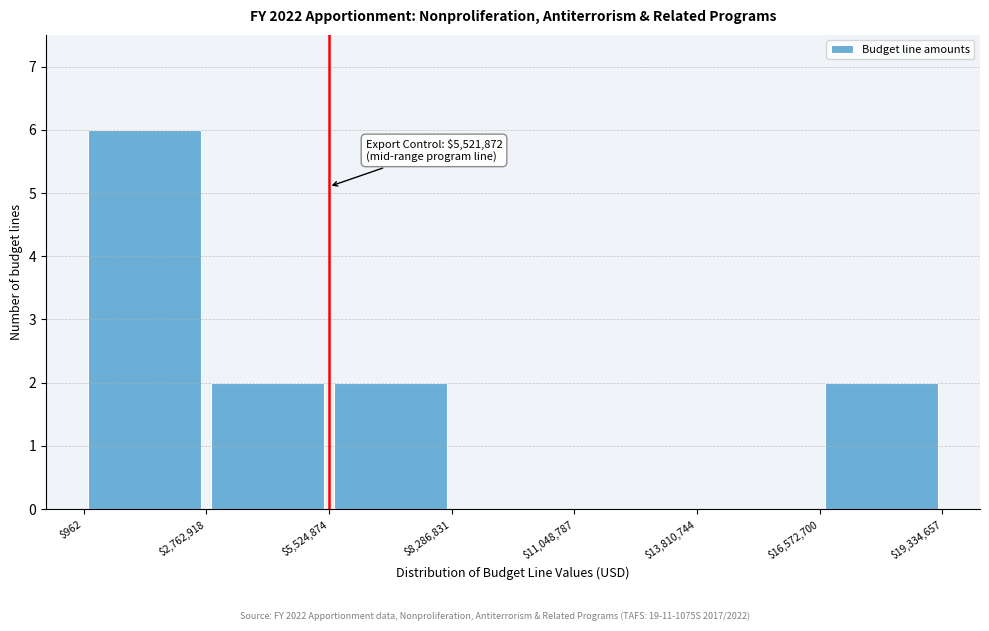

Over which range of the x-axis is the bar tallest?

$962 to $2,762,918